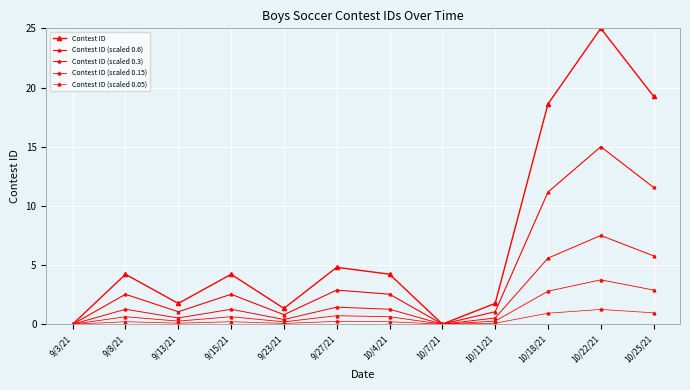

What is the label of the 4th point from the left?

9/15/21